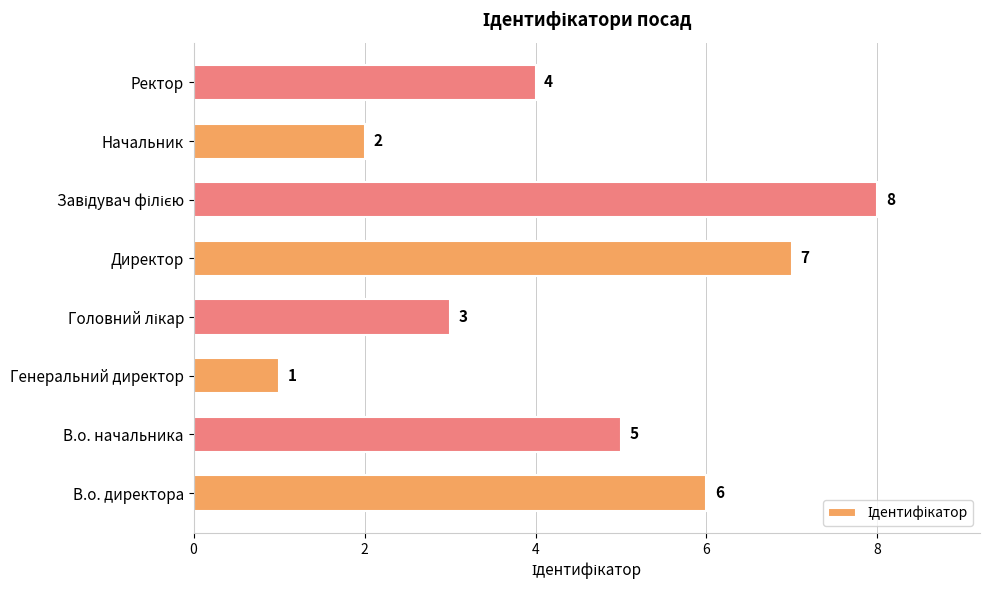

Reading top to bottom, transcribe all the data shown in this chart.

4	2	8	7	3	1	5	6